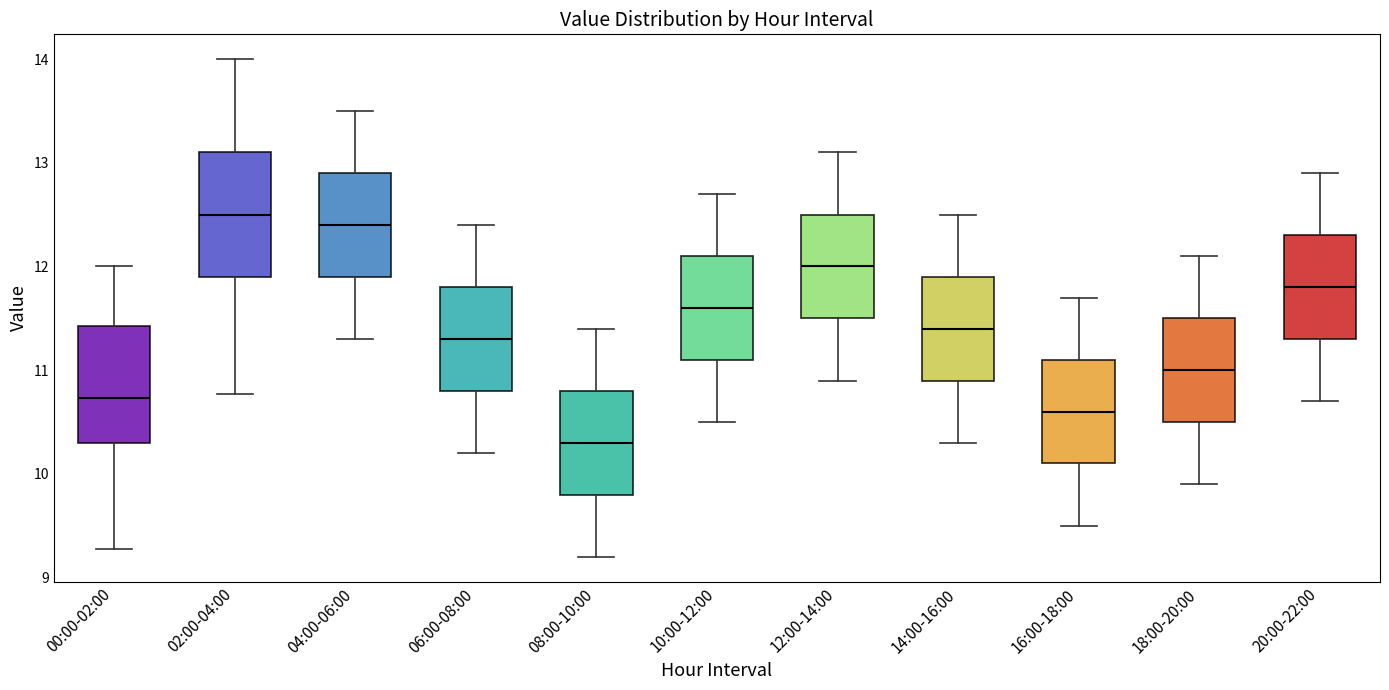

Reading left to right, read every box against the y-axis: the position of its median line, the range the box covers, and the ends of its whiskers. The values are not printed on the chart, so give them approximately, as read against the axis.

00:00-02:00: median 10.7, box 10.3 to 11.4, whiskers 9.3 to 12.0
02:00-04:00: median 12.5, box 11.9 to 13.1, whiskers 10.8 to 14.0
04:00-06:00: median 12.4, box 11.9 to 12.9, whiskers 11.3 to 13.5
06:00-08:00: median 11.3, box 10.8 to 11.8, whiskers 10.2 to 12.4
08:00-10:00: median 10.3, box 9.8 to 10.8, whiskers 9.2 to 11.4
10:00-12:00: median 11.6, box 11.1 to 12.1, whiskers 10.5 to 12.7
12:00-14:00: median 12.0, box 11.5 to 12.5, whiskers 10.9 to 13.1
14:00-16:00: median 11.4, box 10.9 to 11.9, whiskers 10.3 to 12.5
16:00-18:00: median 10.6, box 10.1 to 11.1, whiskers 9.5 to 11.7
18:00-20:00: median 11.0, box 10.5 to 11.5, whiskers 9.9 to 12.1
20:00-22:00: median 11.8, box 11.3 to 12.3, whiskers 10.7 to 12.9